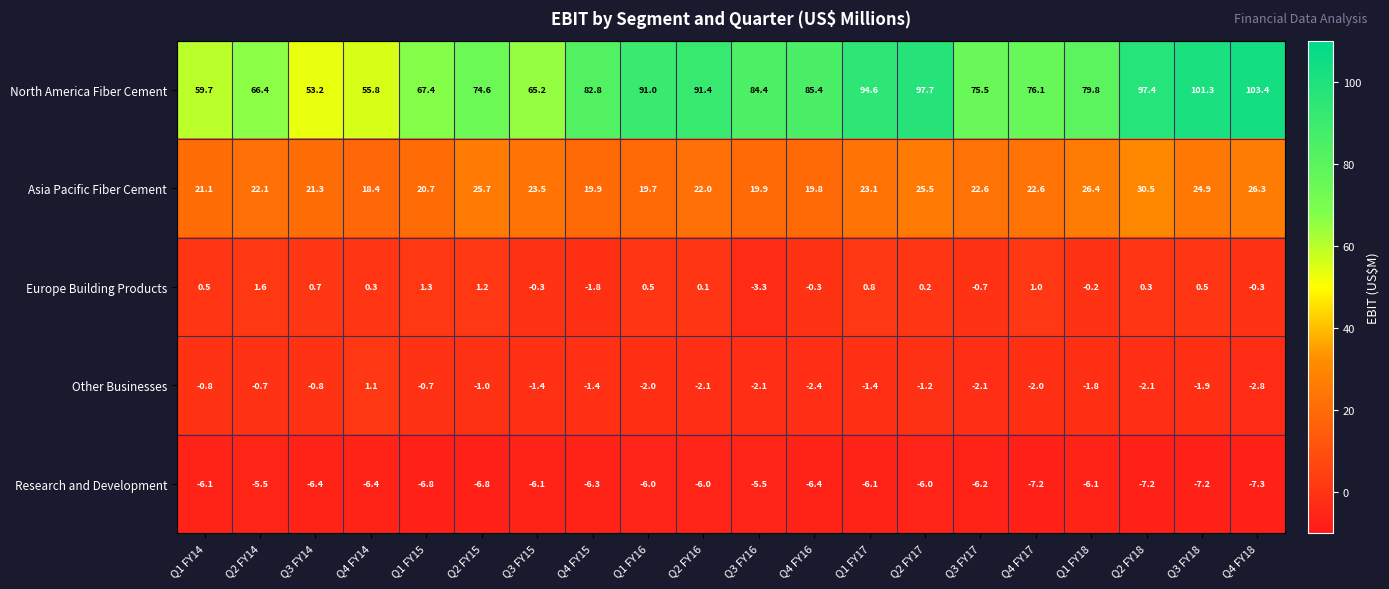

What is the maximum value shown in the chart?

103.4